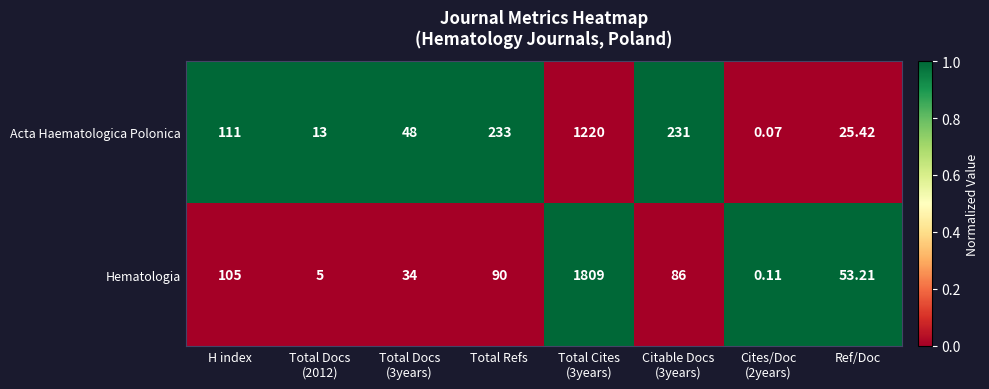

At which category is the sum across all series the highest?

Total Cites
(3years)